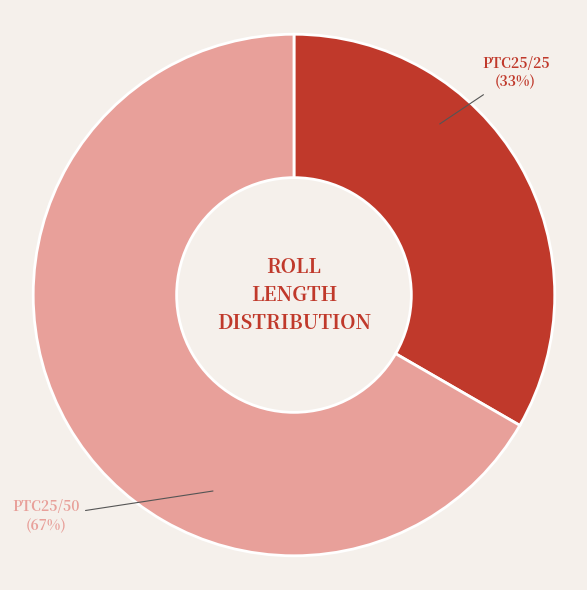

Which category accounts for the majority?

PTC25/50